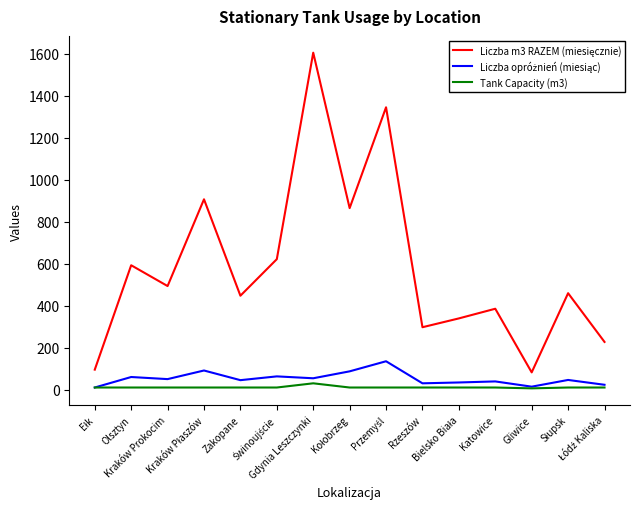

What is the greatest value displayed?

1604